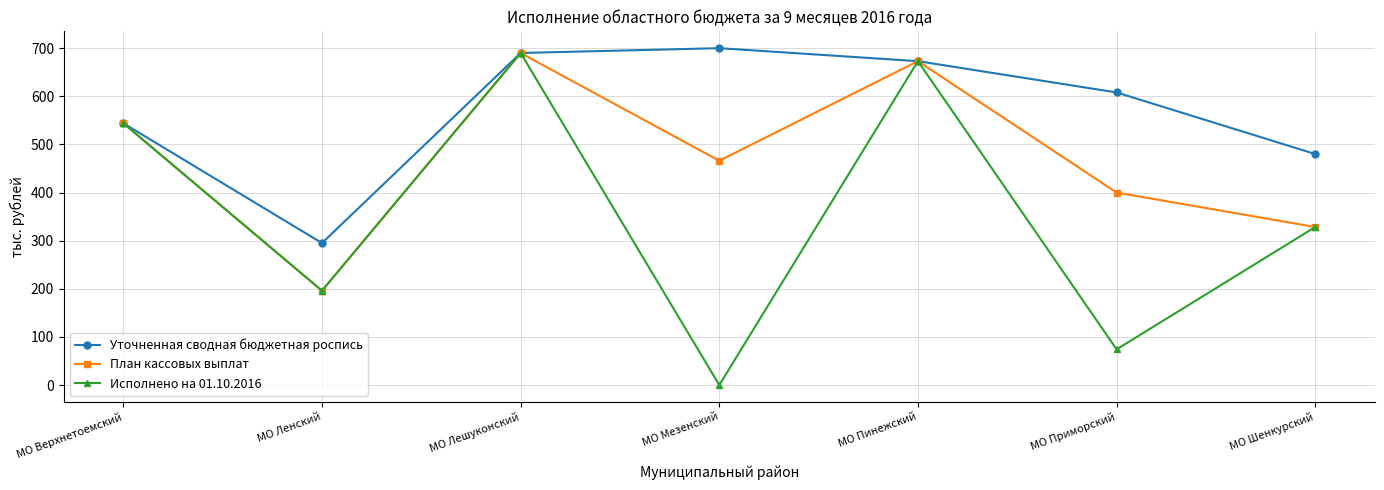

At which label does Уточненная сводная бюджетная роспись first exceed 608?

МО Лешуконский